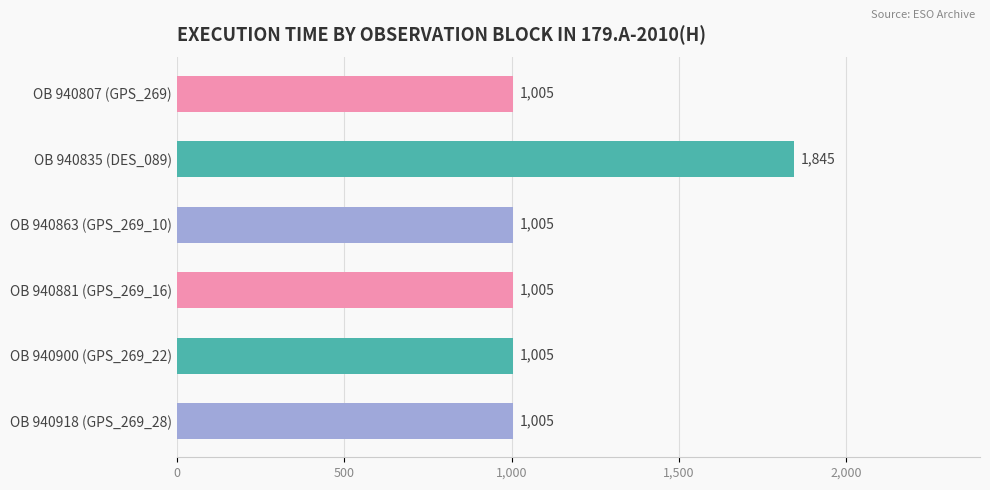

True or false: the data shows 1005 at OB 940881 (GPS_269_16).

True